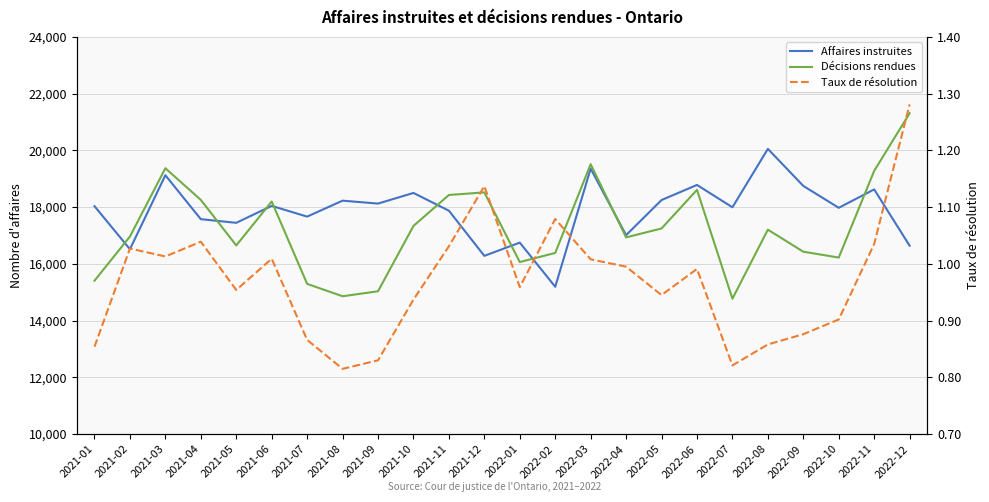

What is the minimum value shown in the chart?

0.8